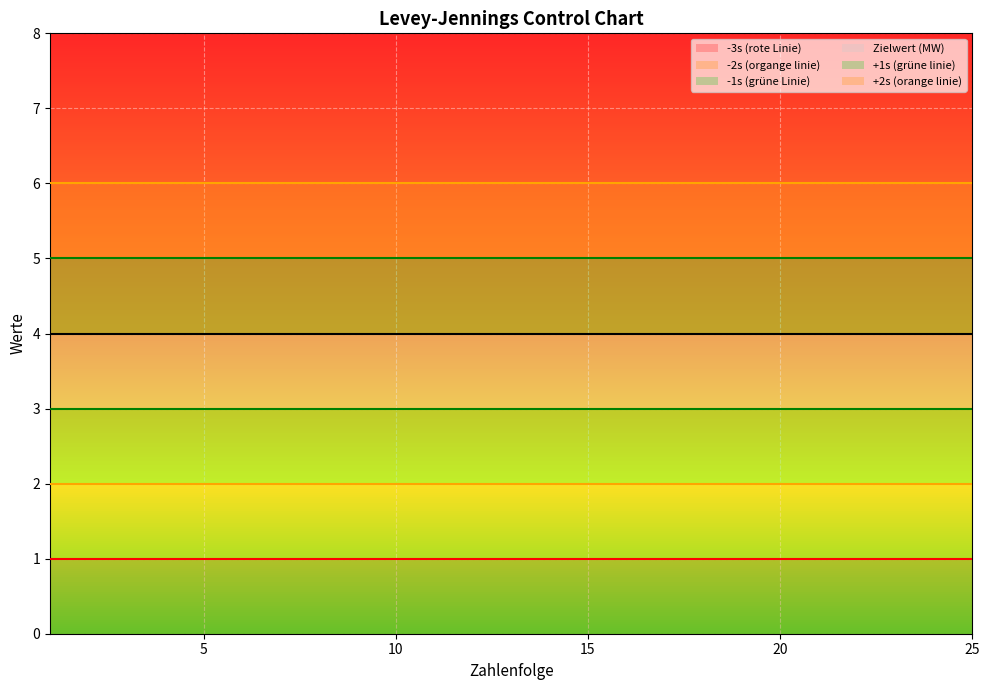

Between 19 and 10, which is larger?

19